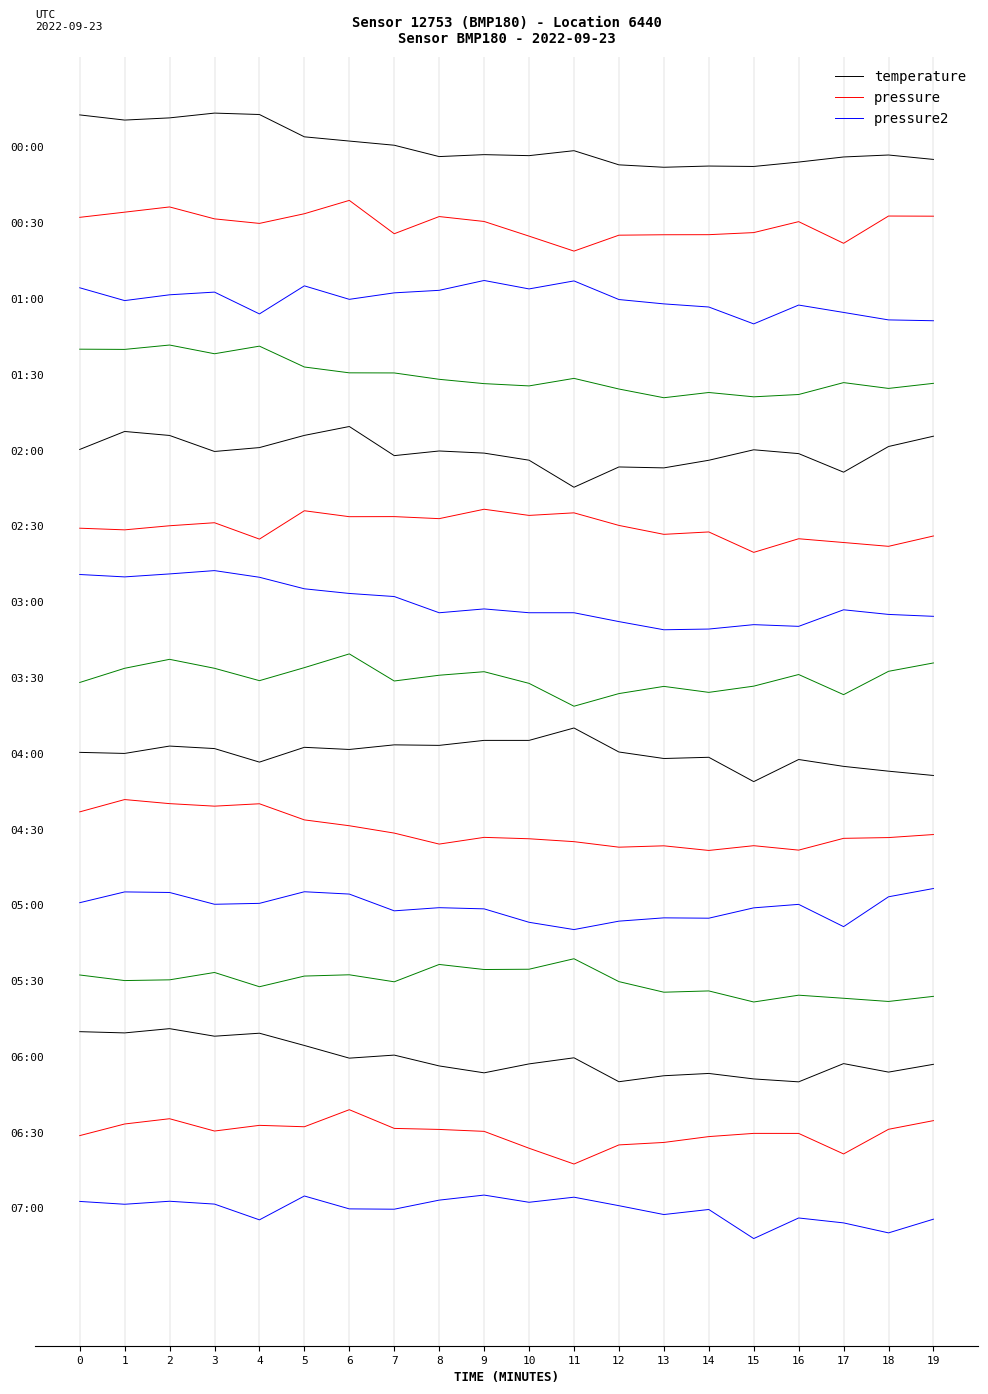

True or false: pressure2 and pressure cross at least once.

False